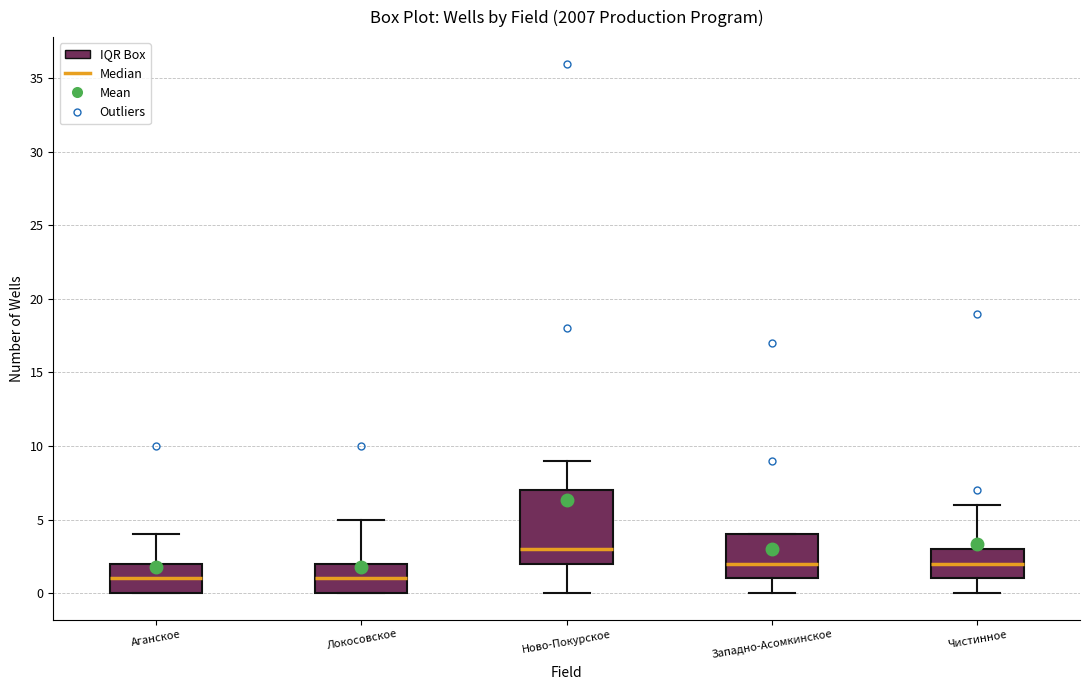

Which box's median line is the highest?

Ново-Покурское